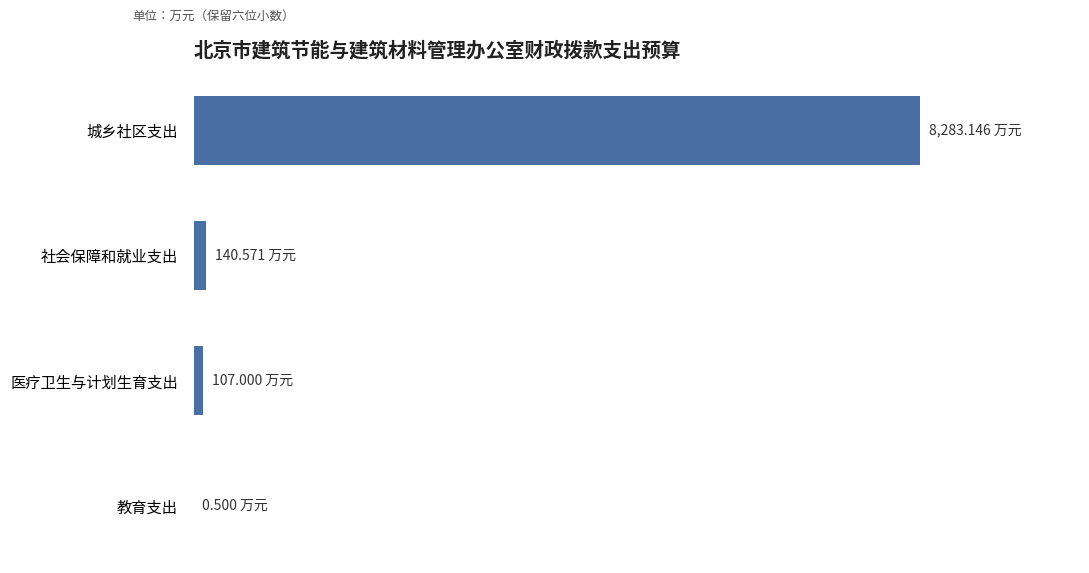

Are the bars horizontal?

Yes